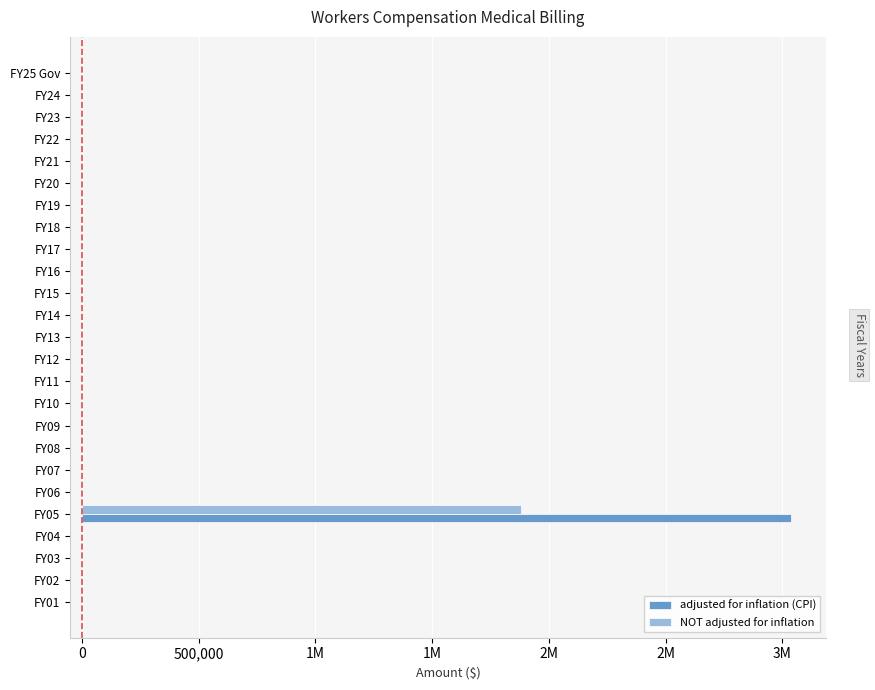

What are all the series names shown in the legend?

adjusted for inflation (CPI), NOT adjusted for inflation